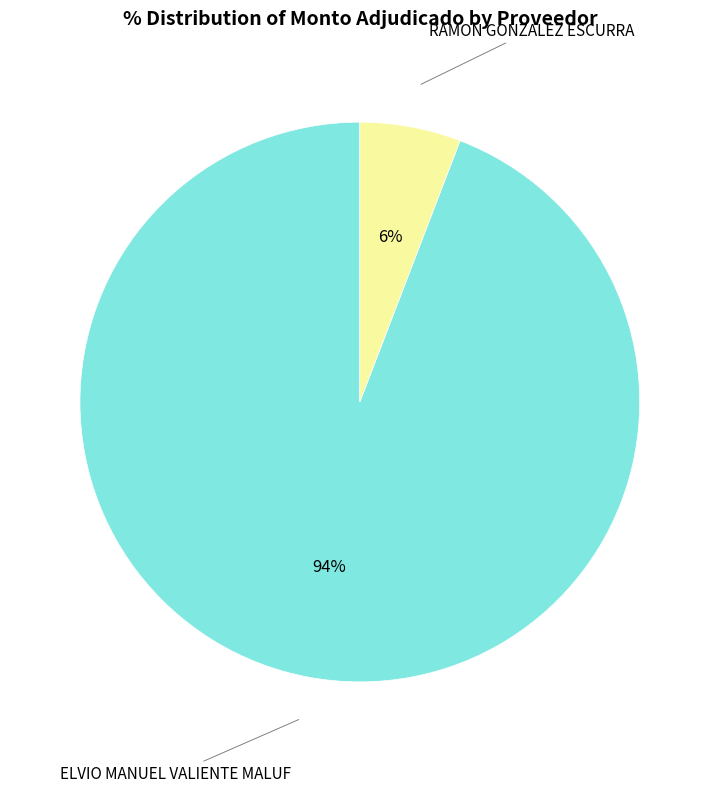

What is the largest slice in the pie chart?

ELVIO MANUEL VALIENTE MALUF